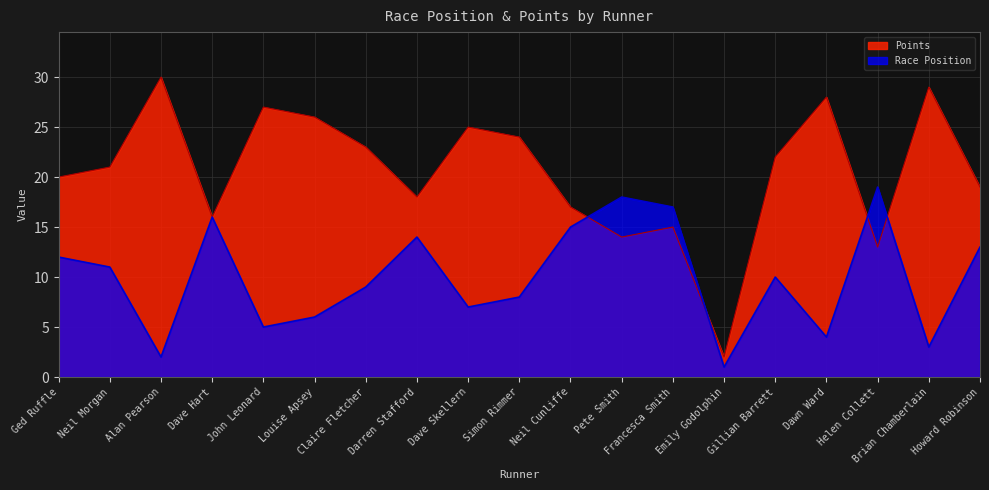

Does the chart have visible grid lines?

Yes